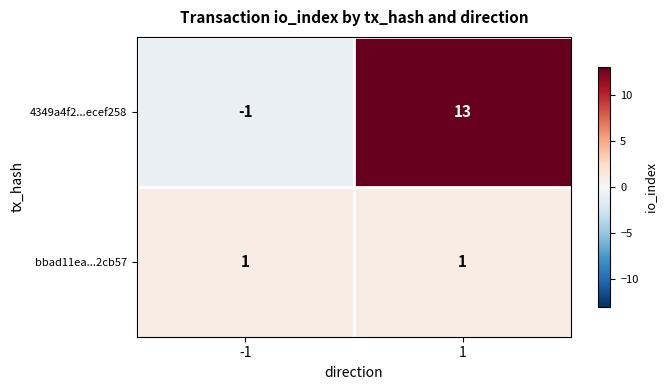

What is the highest value of the 4349a4f2...ecef258 series?

13